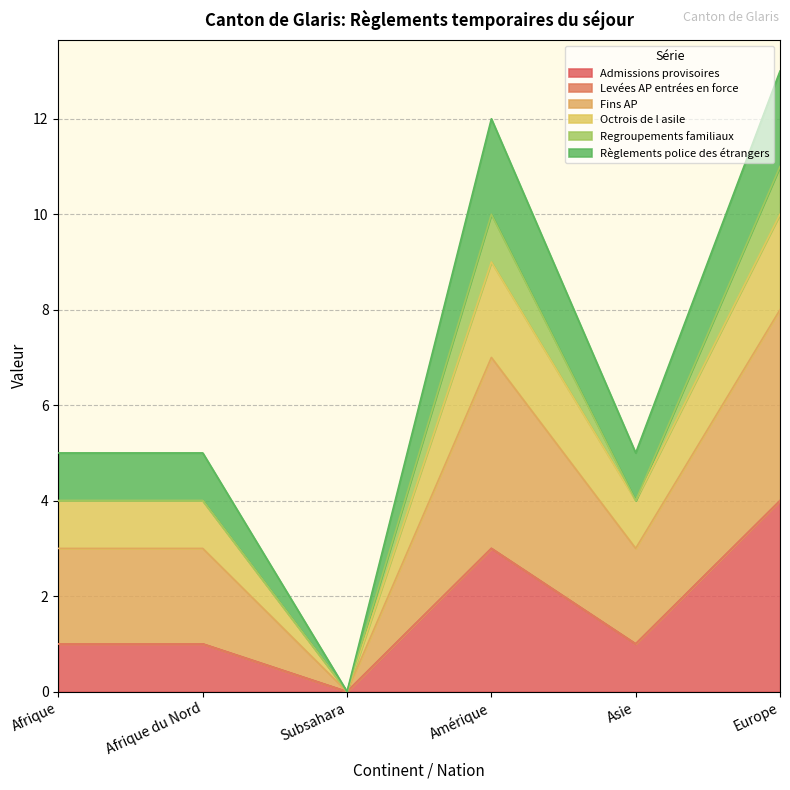

Does the chart have visible grid lines?

Yes